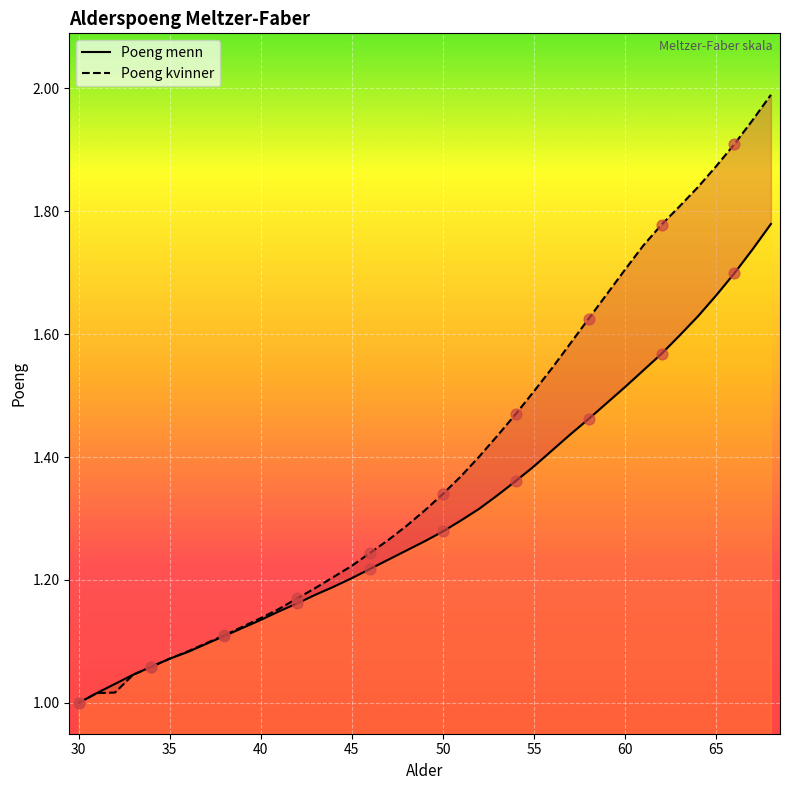

Is the value of Poeng kvinner at 29 greater than the value of Poeng menn at 29?

Yes